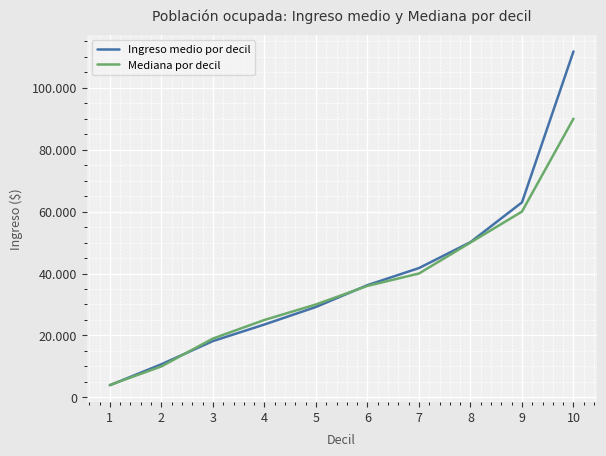

What are all the series names shown in the legend?

Ingreso medio por decil, Mediana por decil